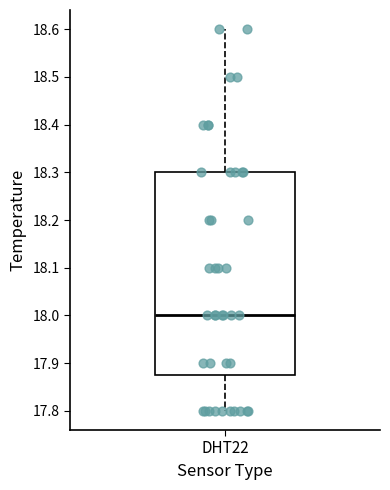

Where is the lower edge of the box for DHT22 on the y-axis? The values are not printed on the chart, so give them approximately, as read against the axis.

17.88